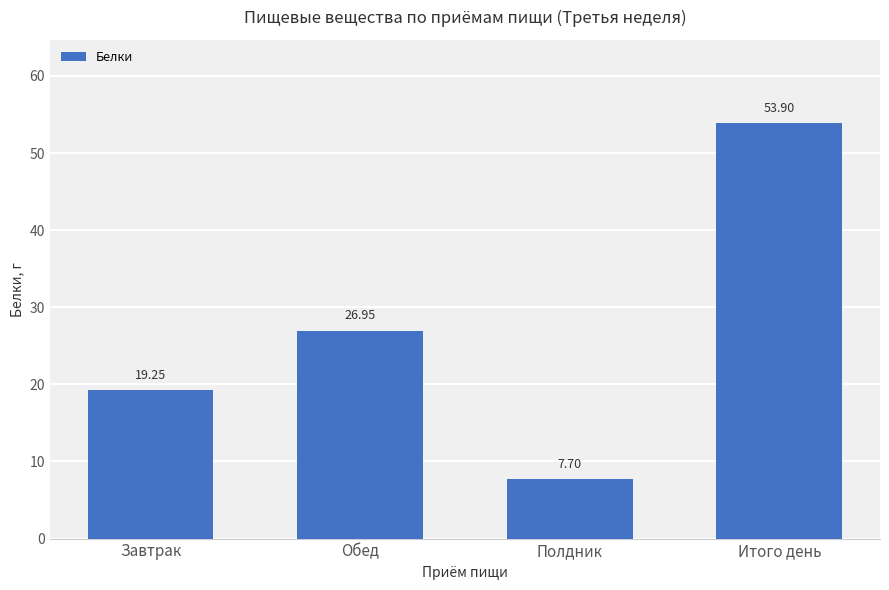

At which label is the value closest to 30?

Обед